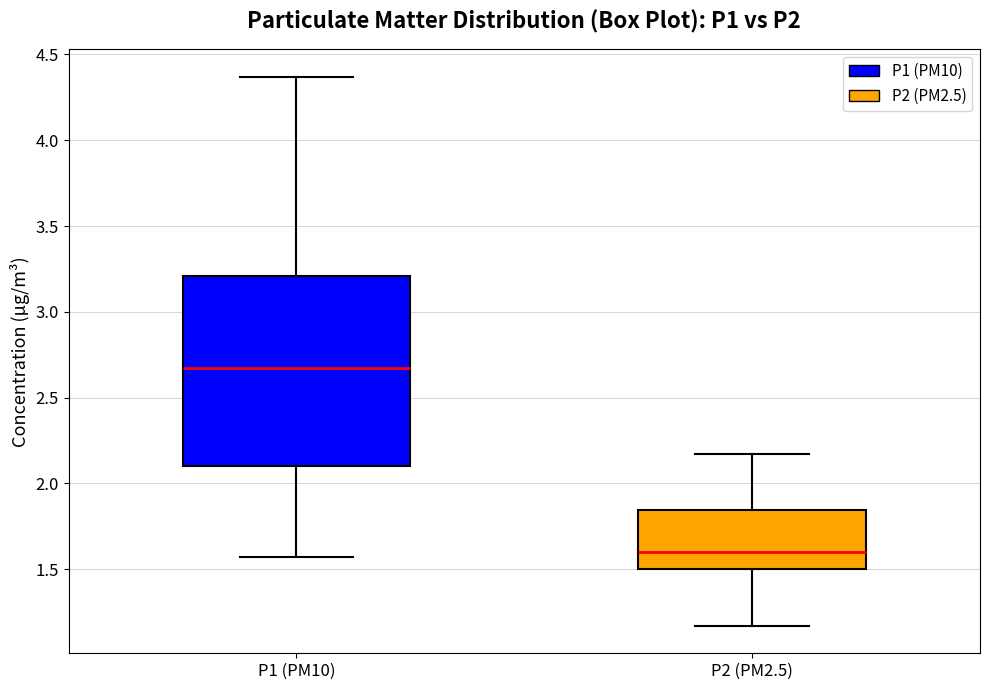

Comparing the boxes themselves (not the whiskers), which one is the tallest?

P1 (PM10)